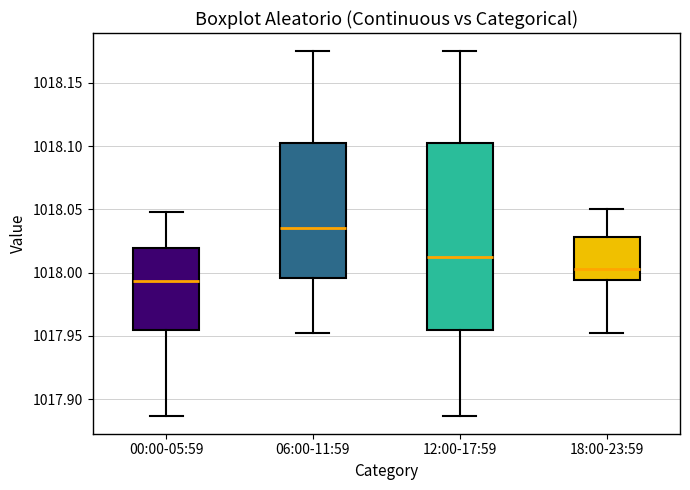

Where does the upper whisker of the box for 18:00-23:59 end on the y-axis? The values are not printed on the chart, so give them approximately, as read against the axis.

1018.050